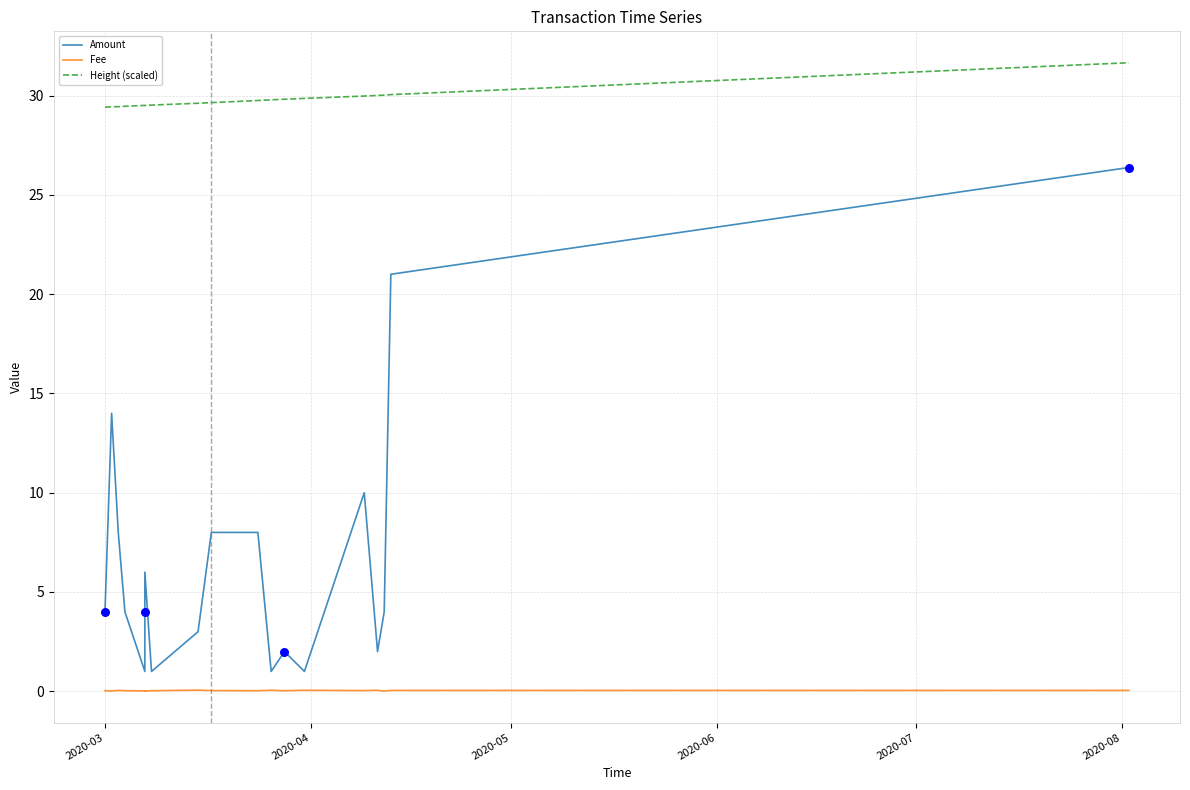

Which series has the largest total across all categories?

Height (scaled)